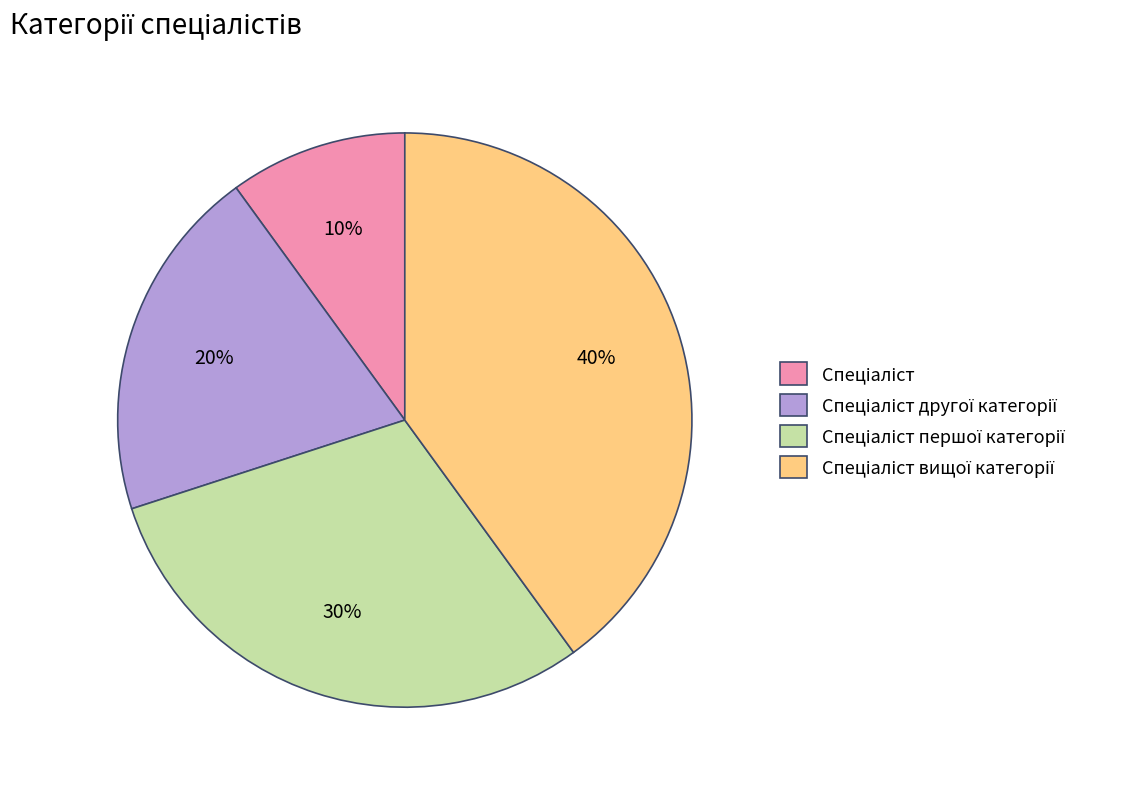

Is there a majority slice in this chart?

No